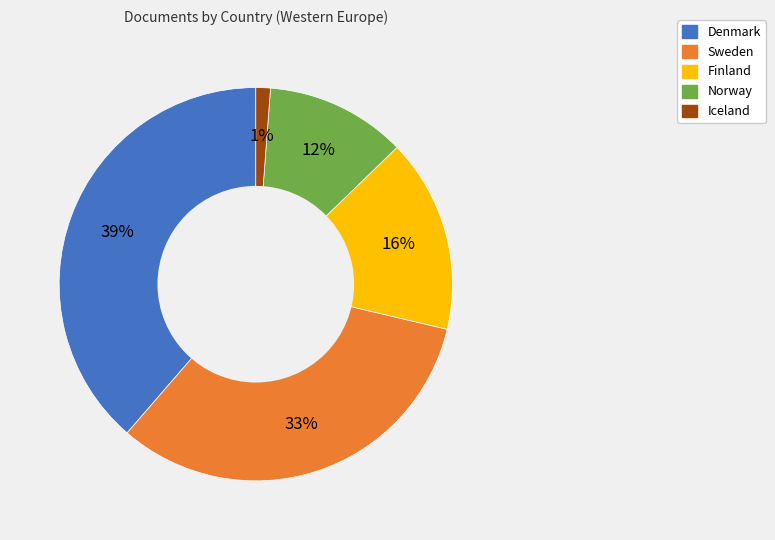

Rank the categories by value from lowest to highest.

Iceland, Norway, Finland, Sweden, Denmark